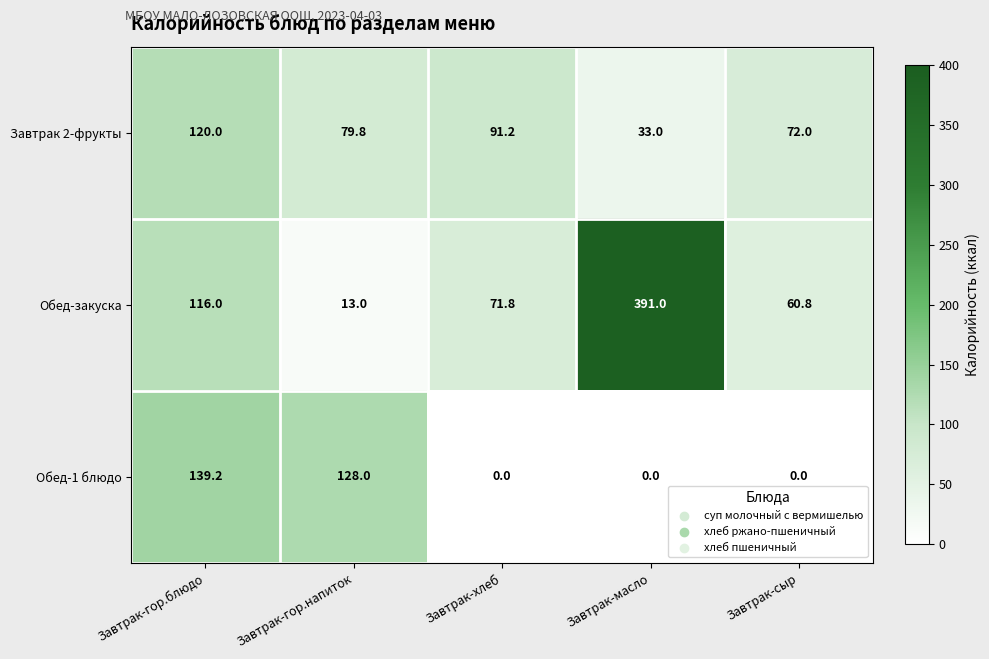

Which series has the largest total across all categories?

Обед-закуска